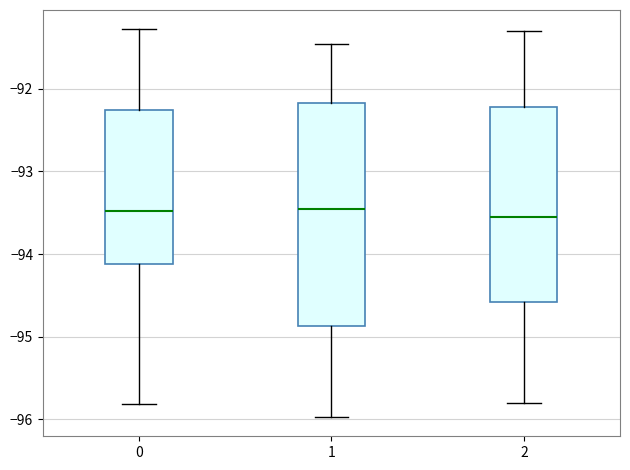

Reading left to right, transcribe this box plot: for each box, give where its median line is, the range the box spans, and where its two whiskers end, as read against the y-axis. The values are not printed on the chart, so give them approximately, as read against the axis.

0: median -93.5, box -94.1 to -92.3, whiskers -95.8 to -91.3
1: median -93.4, box -94.9 to -92.2, whiskers -96.0 to -91.5
2: median -93.5, box -94.6 to -92.2, whiskers -95.8 to -91.3